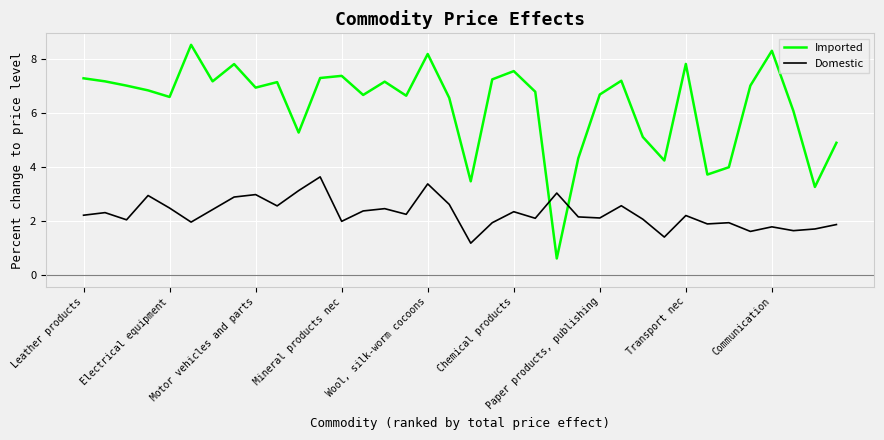

Rank the series by their maximum value, from highest to lowest.

Imported, Domestic